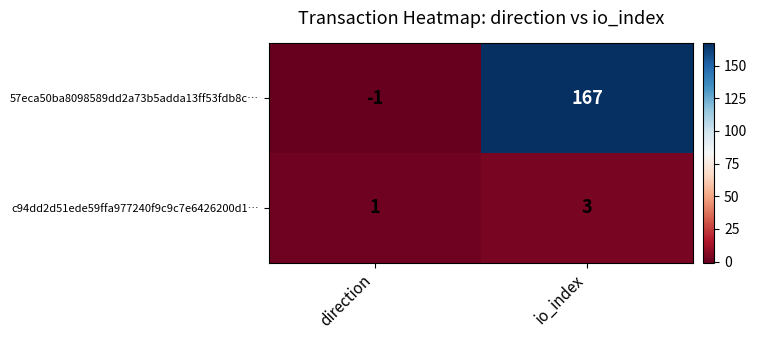

At direction, list the series in order from smallest to largest.

57eca50ba8098589dd2a73b5adda13ff53fdb8c…, c94dd2d51ede59ffa977240f9c9c7e6426200d1…